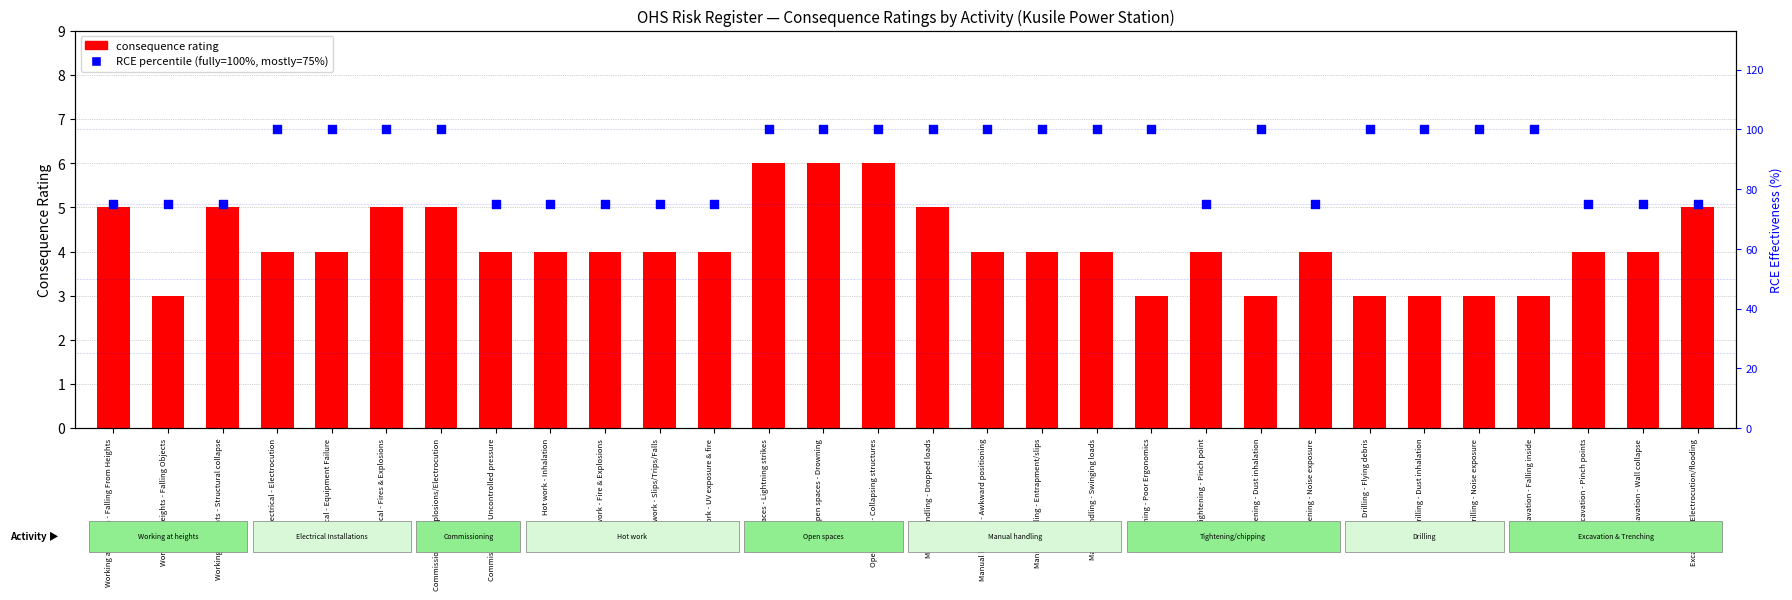

What are all the series names shown in the legend?

consequence, RCE percentile